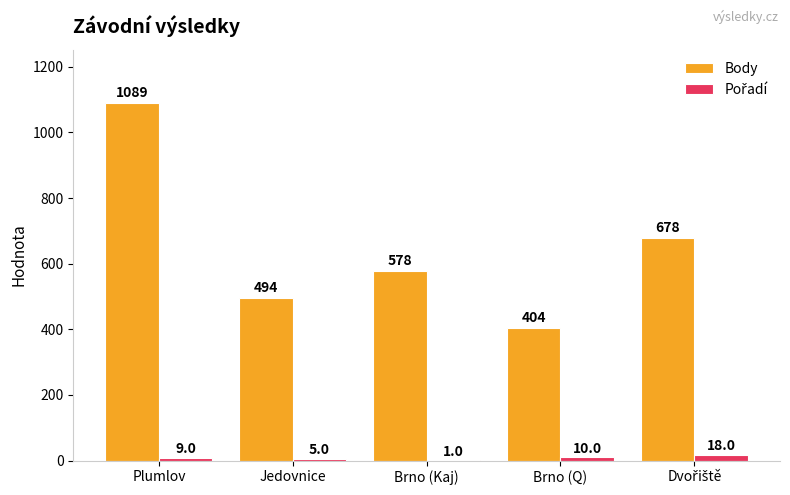

At which category is the sum across all series the highest?

Plumlov